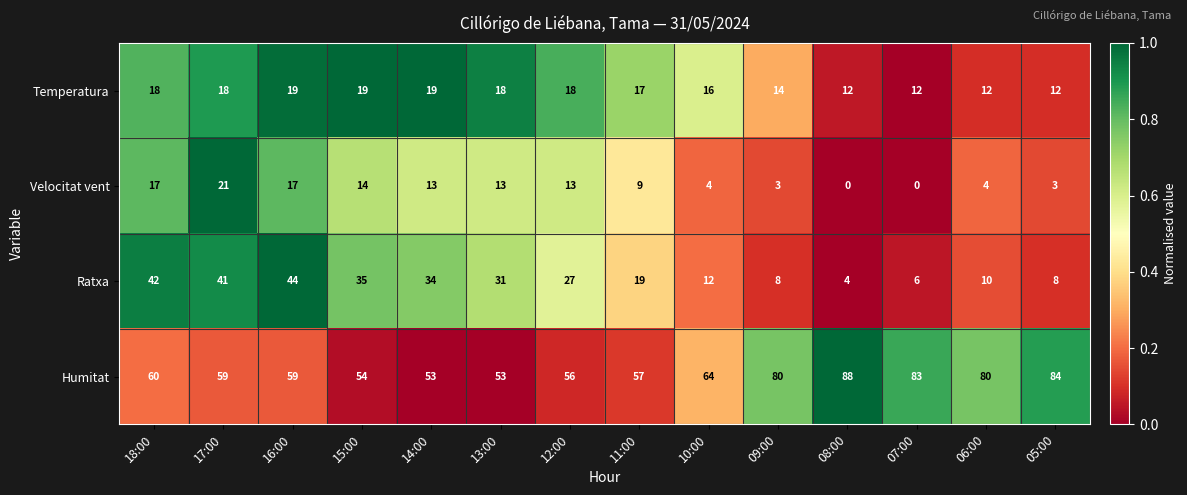

Which label corresponds to the largest value in the chart?

08:00